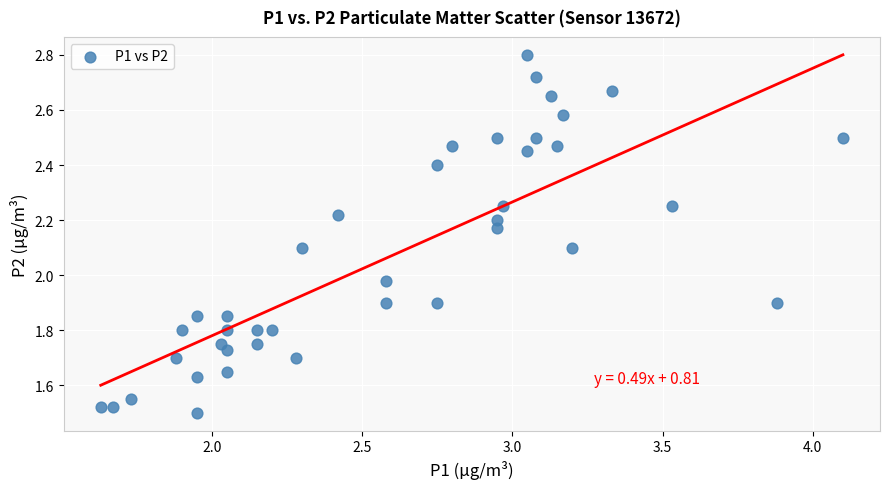

What is the range of Y values (max minus min)?

1.3